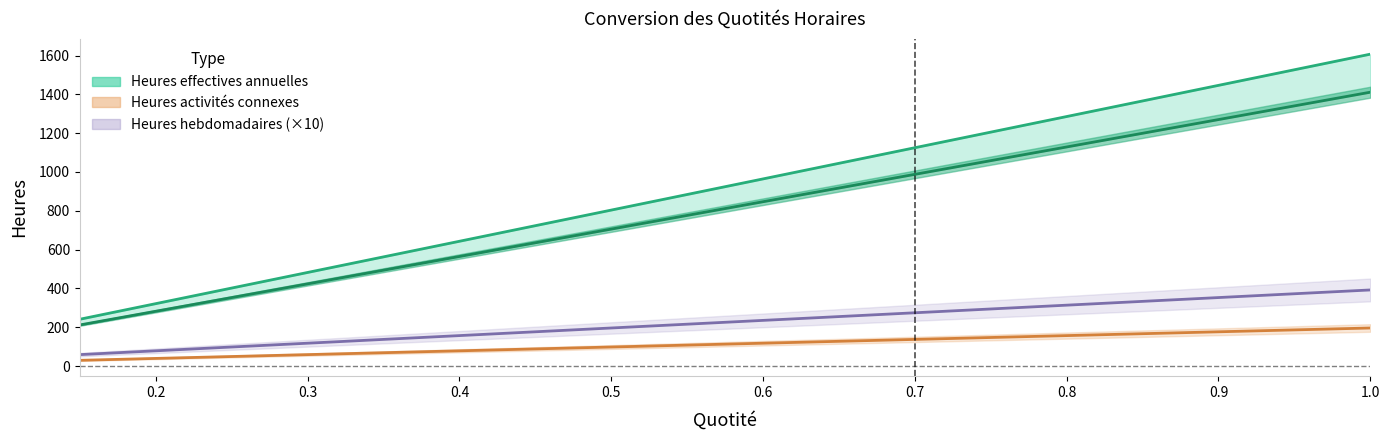

What is the smallest value displayed?

29.4